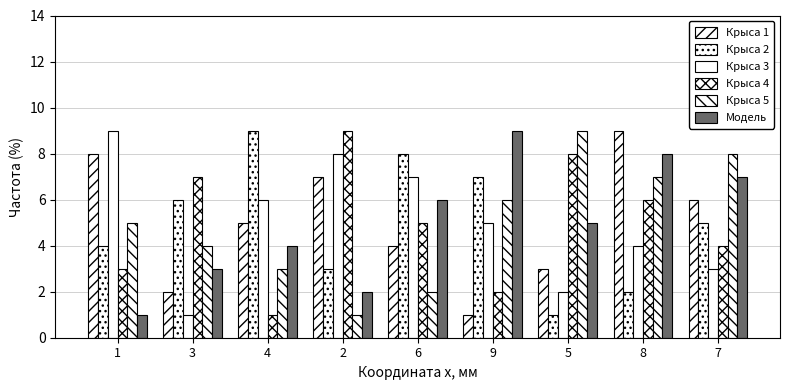

What is the difference between the maximum and second lowest values in the Крыса 5 series?

7